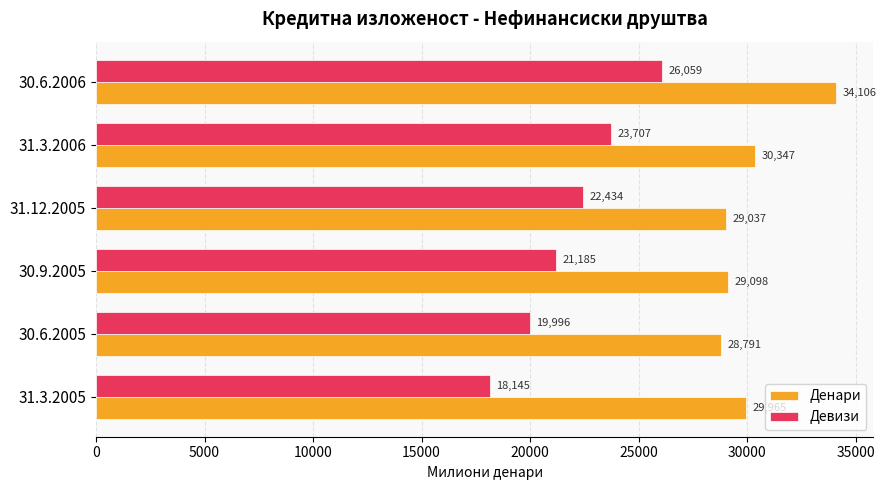

What is the difference between the second highest and second lowest values in the Денари series?

1309.7